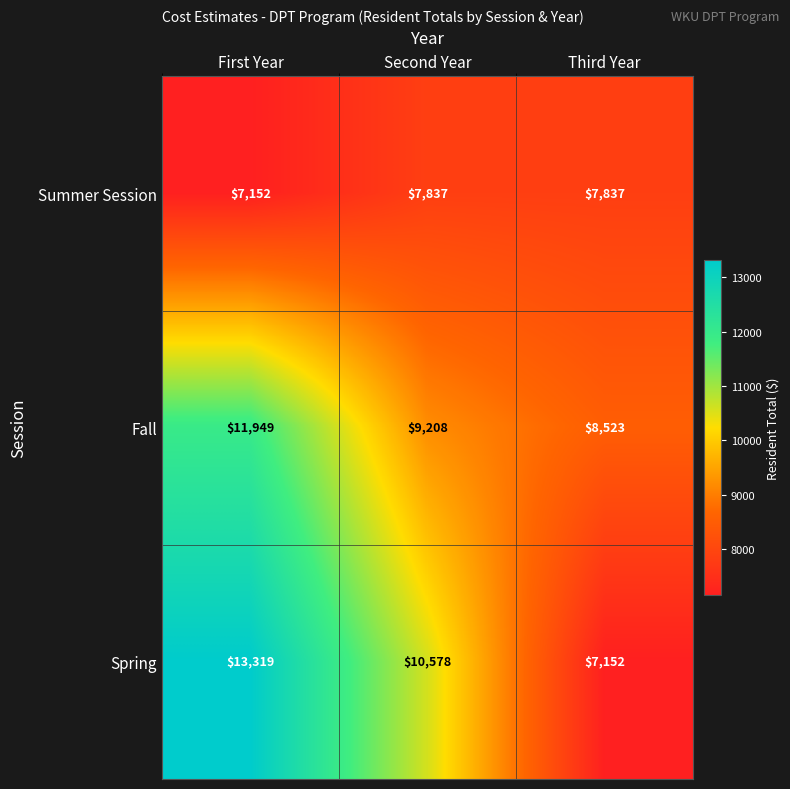

Which series changed the most between First Year and Third Year?

Spring